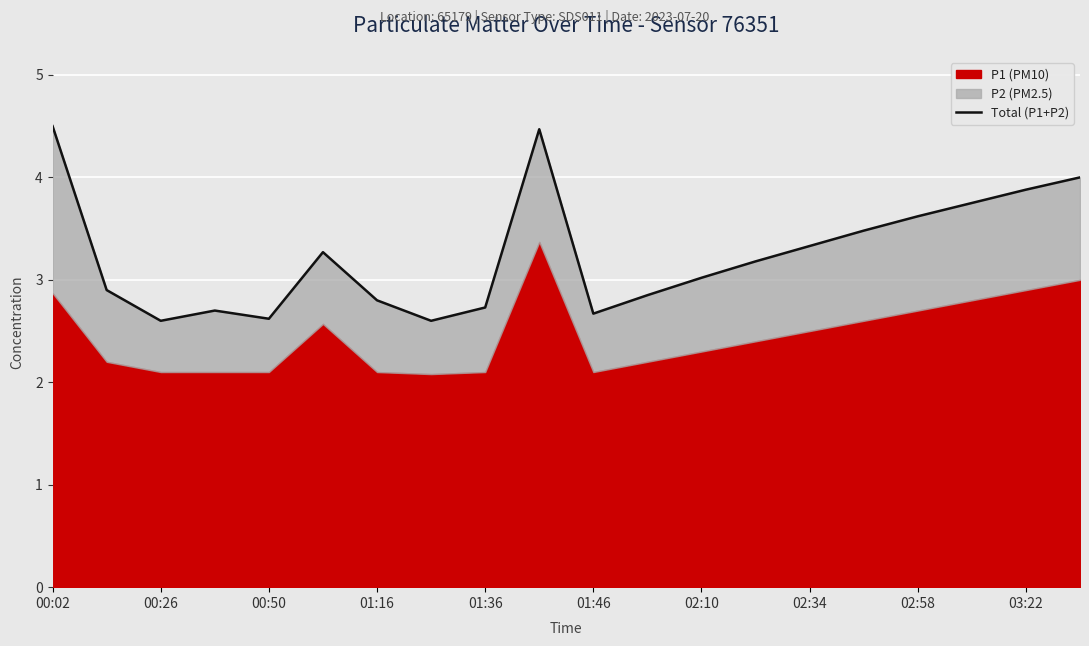

At which label does the data first exceed 3?

00:02